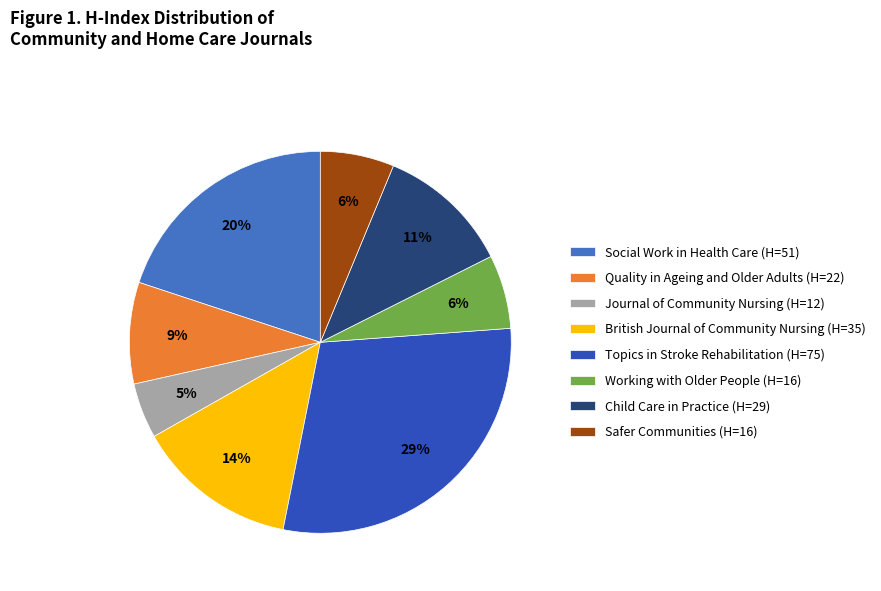

Is the sum of British Journal of Community Nursing (H=35) and Journal of Community Nursing (H=12) greater than half?

No